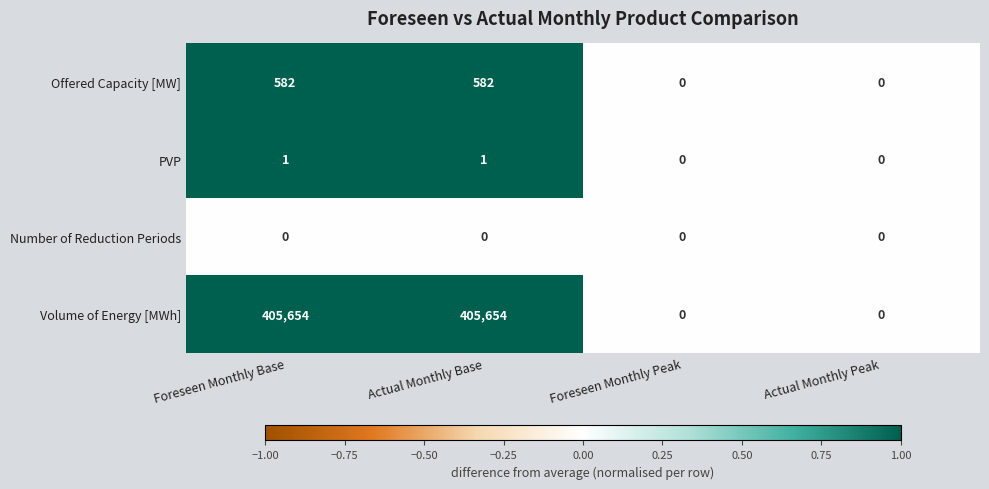

True or false: PVP has a value of 0 at Foreseen Monthly Peak.

True